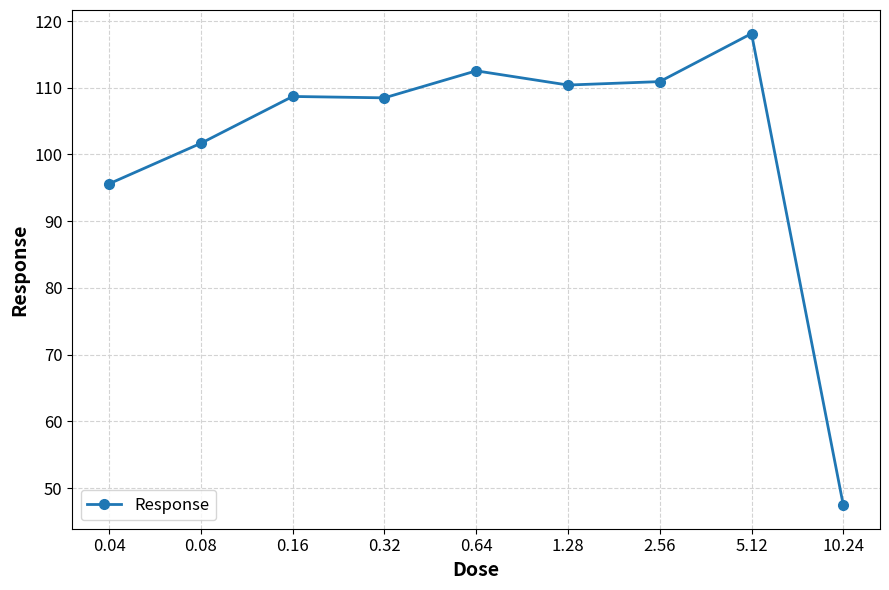

True or false: the data has more than 1 interior local peaks.

True